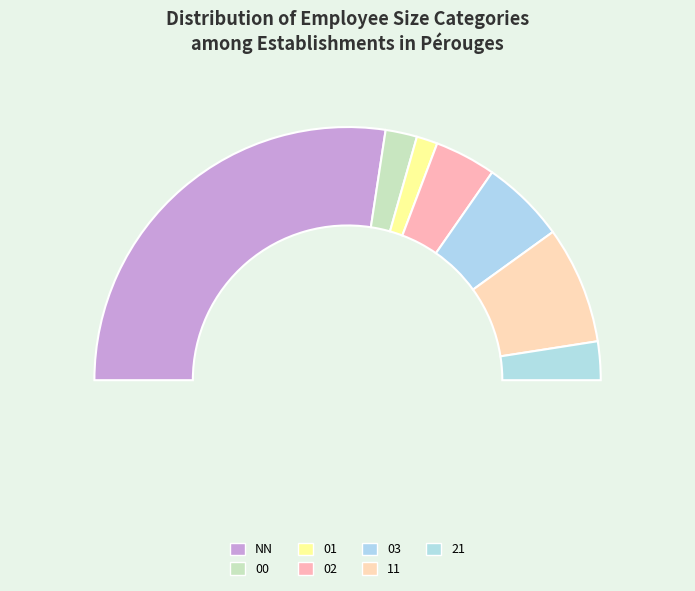

What percentage do 11 and 01 together represent?

17.7%